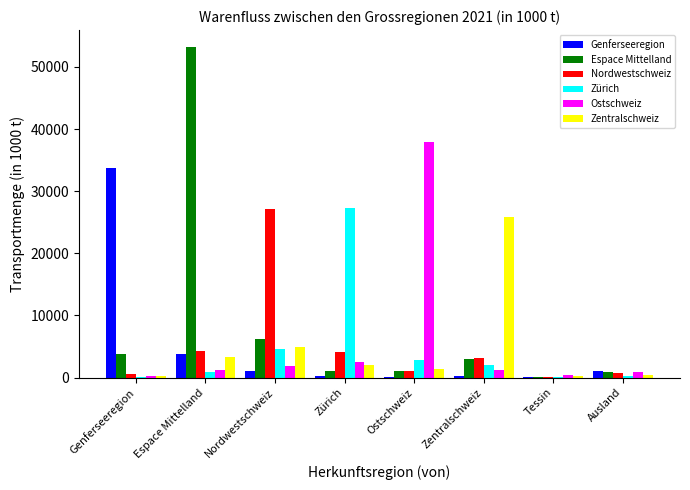

The value of Espace Mittelland at Espace Mittelland is 31509.7. True or false?

False